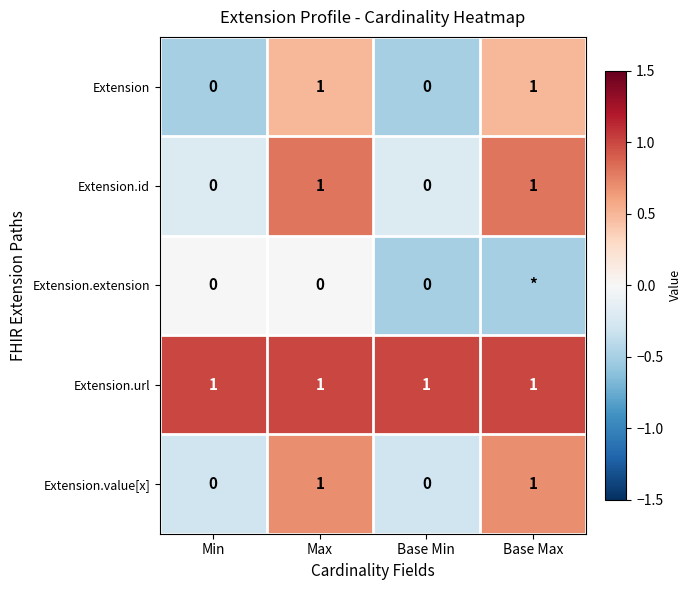

What is the maximum value shown in the chart?

1.0